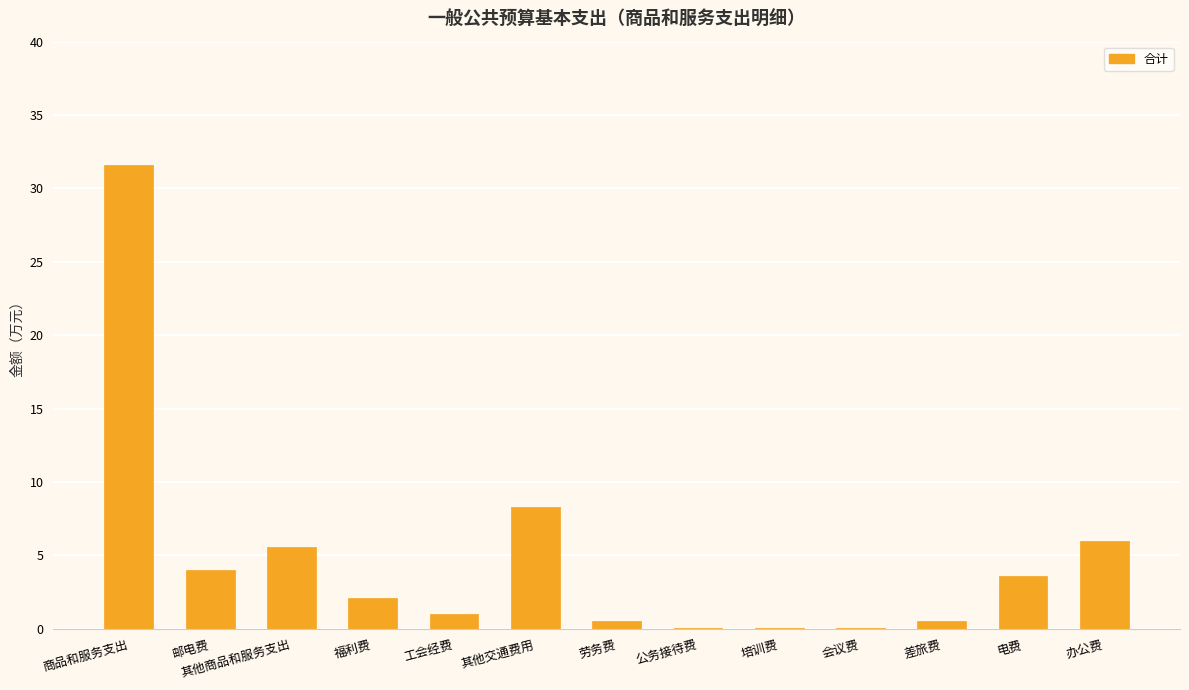

Which has a higher value, 工会经费 or 其他商品和服务支出?

其他商品和服务支出